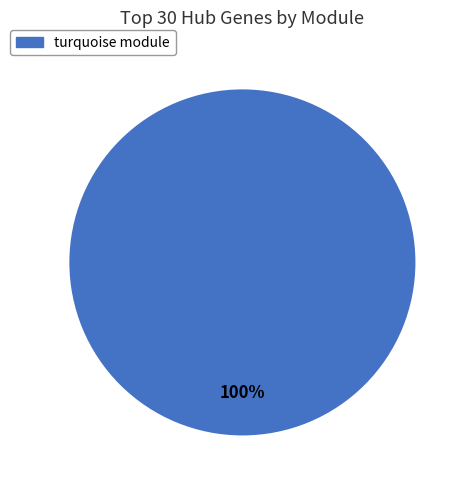

To the nearest percent, what percentage of the pie is turquoise?

100%